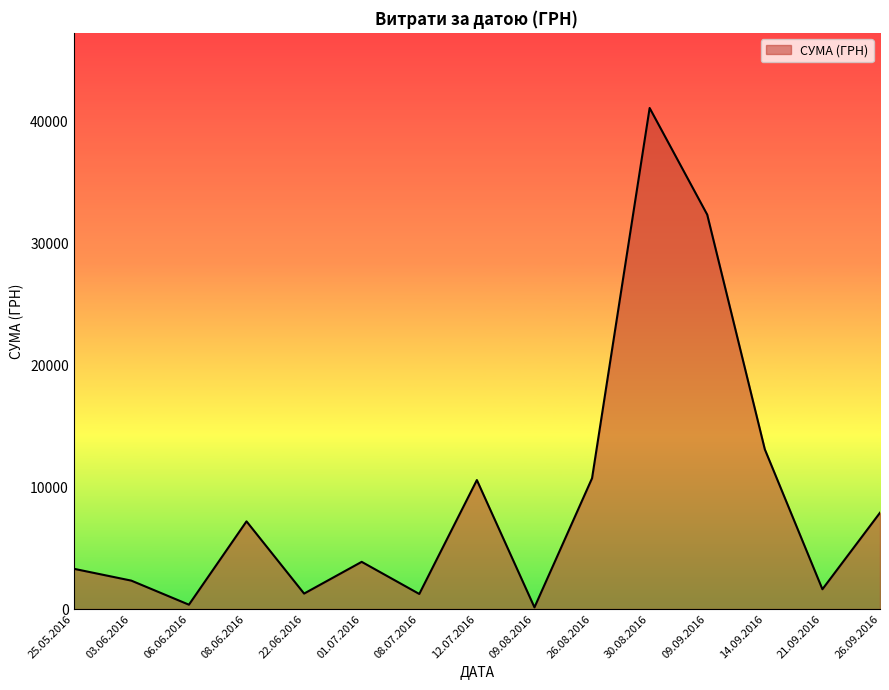

What is the greatest value displayed?

41121.0